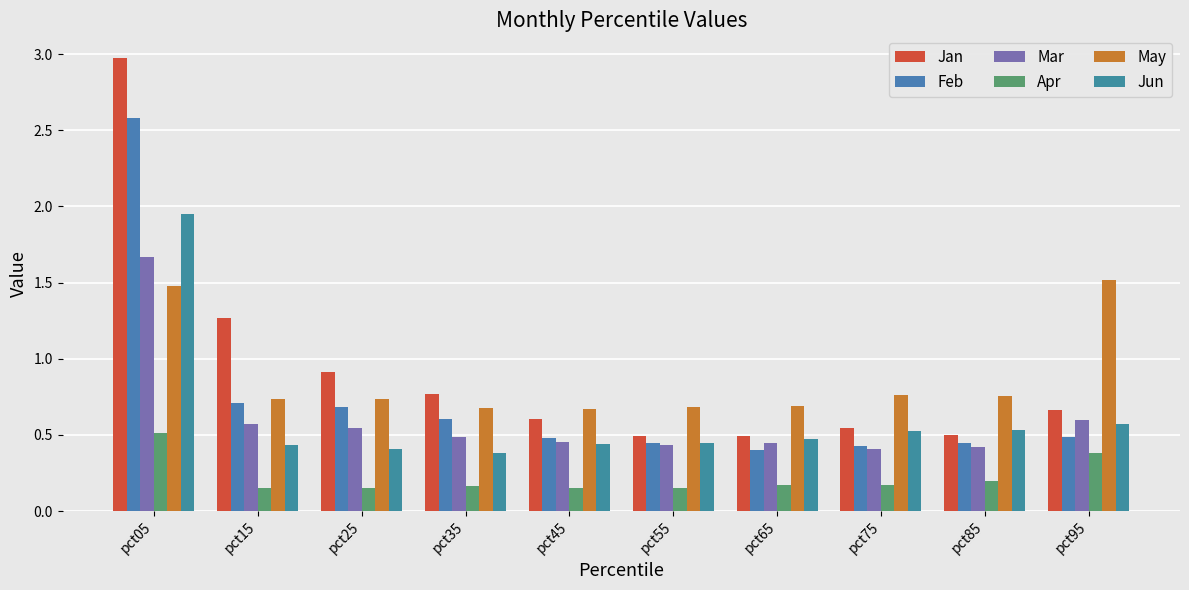

Count the number of categories in the chart.

10